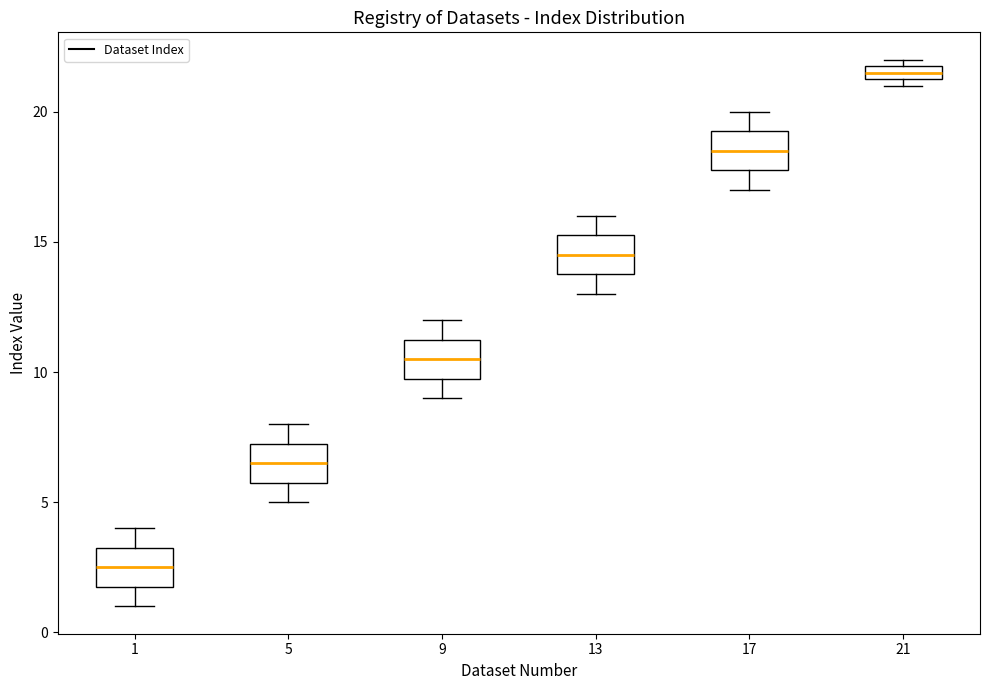

Where is the upper edge of the box at x = 9 on the y-axis? The values are not printed on the chart, so give them approximately, as read against the axis.

11.5